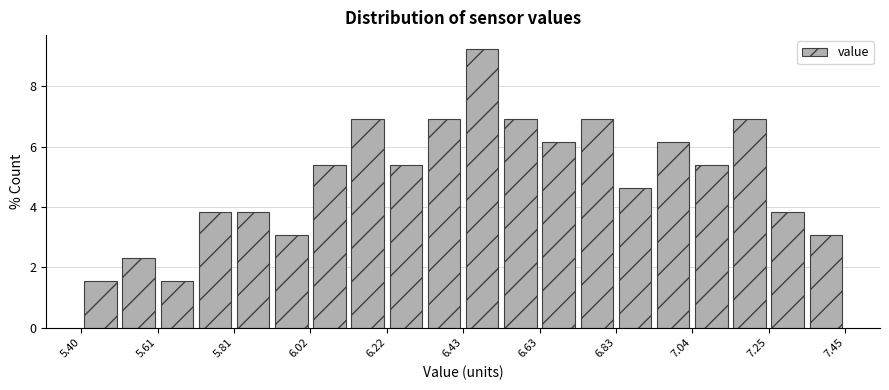

Read against the x-axis, roughly where is the centre of the tallest bar?

6.50